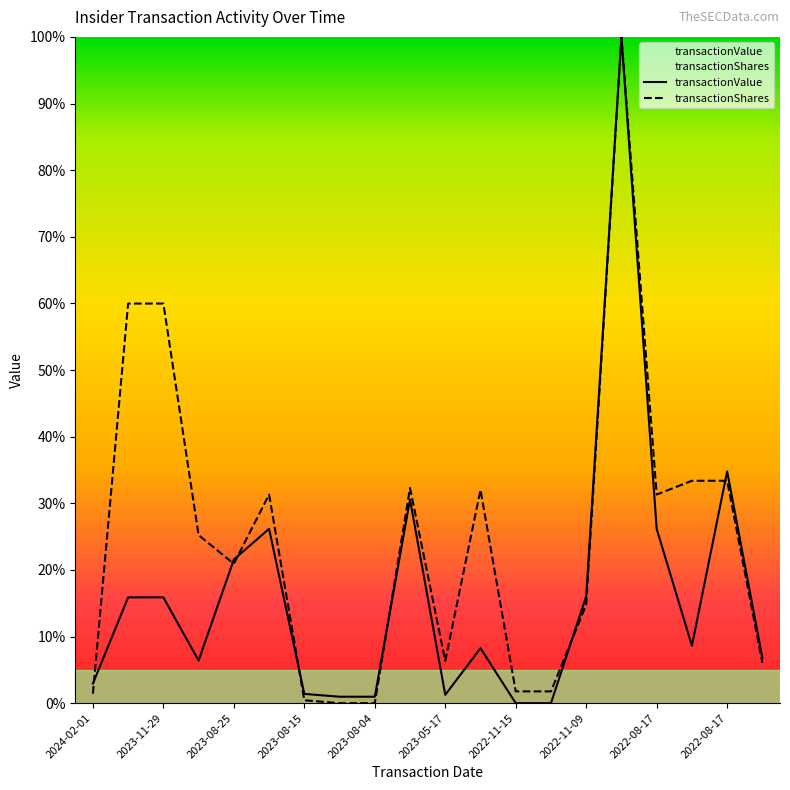

After their last crossing, which series has the higher values: transactionValue or transactionShares?

transactionValue